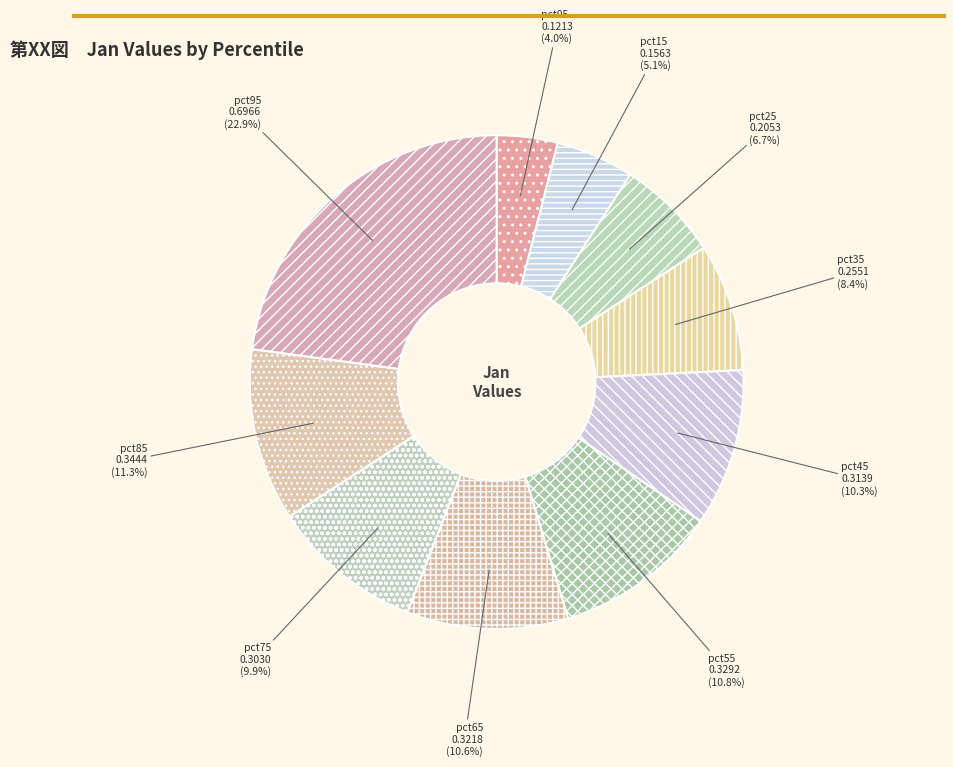

The pct85 slice represents 11% of the pie. True or false?

True